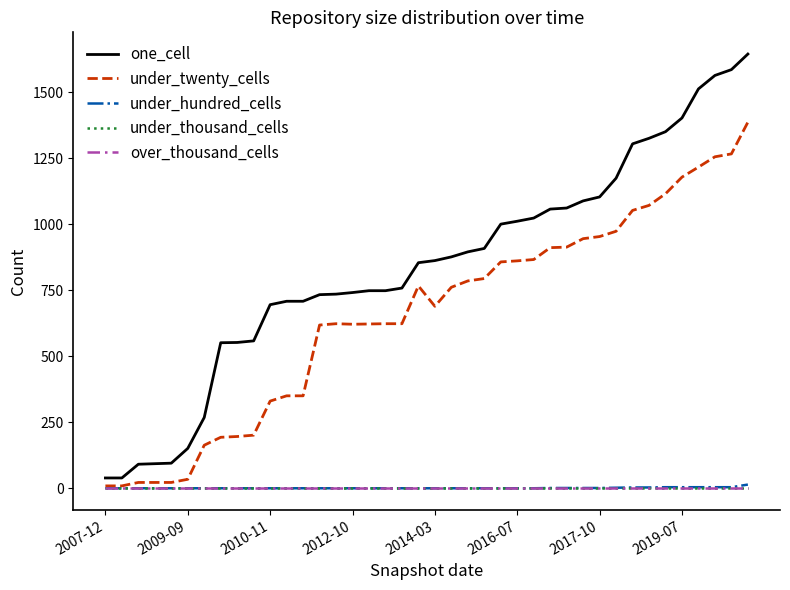

True or false: one_cell and under_twenty_cells cross at least once.

False